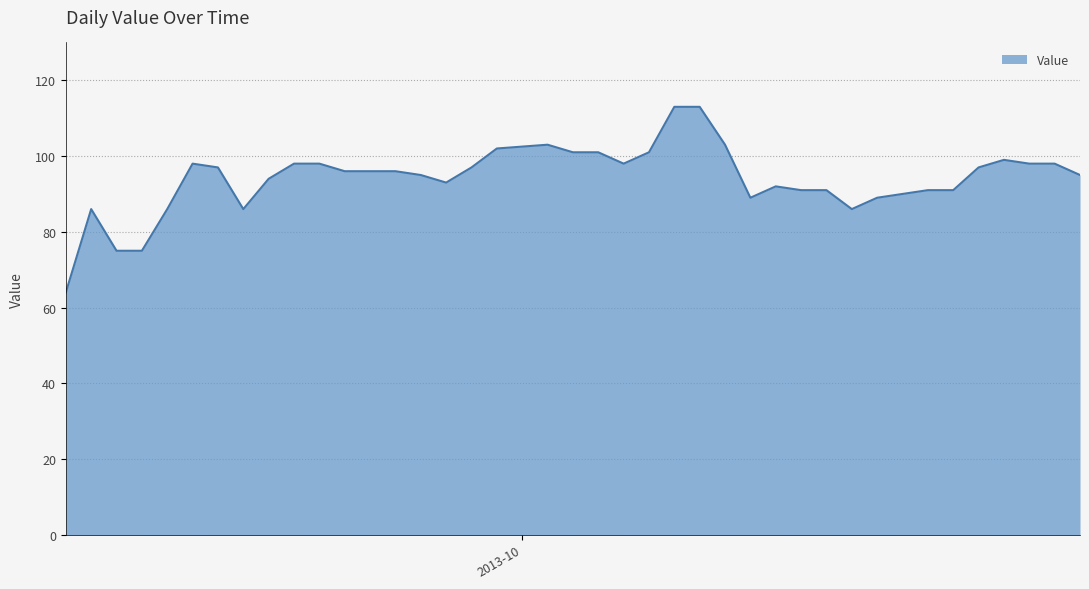

What is the minimum value shown in the chart?

64